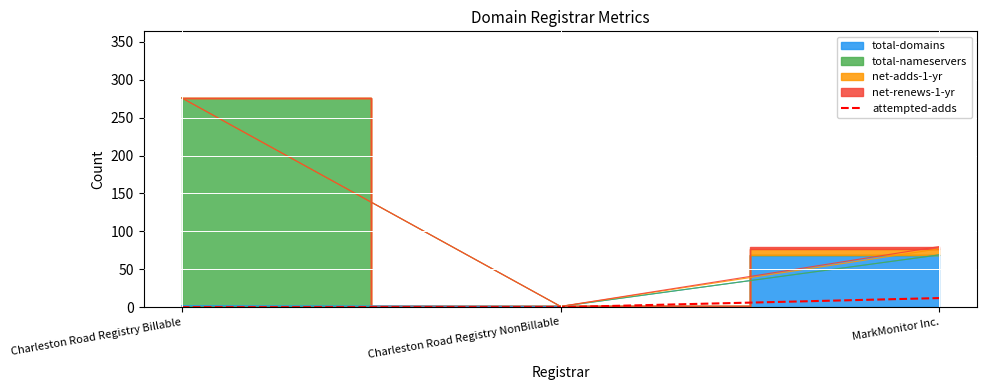

The value of attempted-adds at Charleston Road Registry Billable is 0. True or false?

True